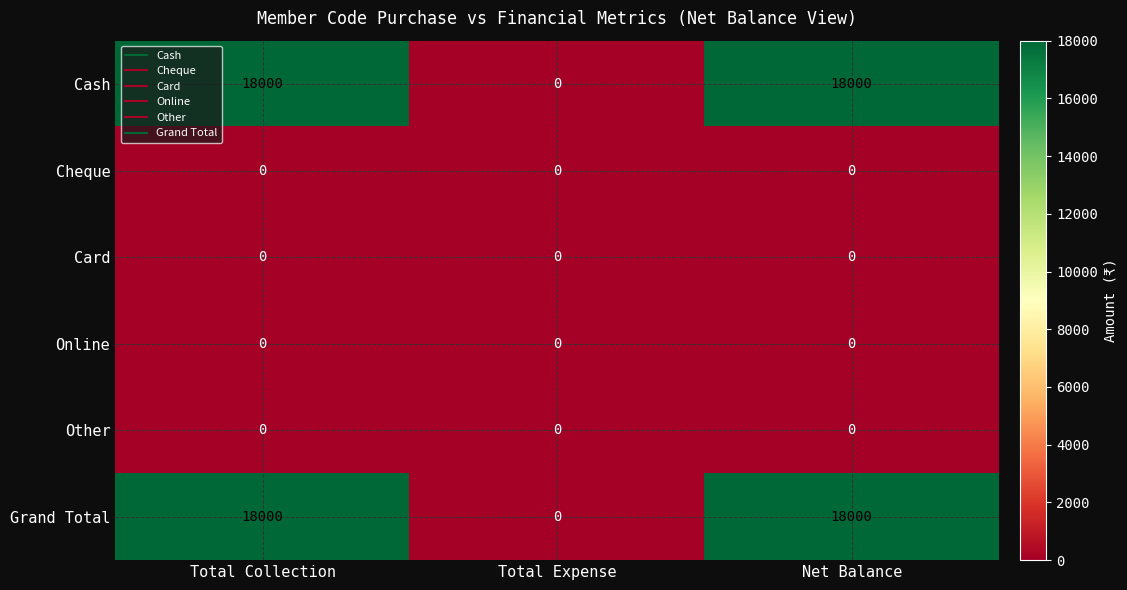

Reading right to left, extract all data points from this chart.

Cash: 18000	0	18000
Cheque: 0	0	0
Card: 0	0	0
Online: 0	0	0
Other: 0	0	0
Grand Total: 18000	0	18000